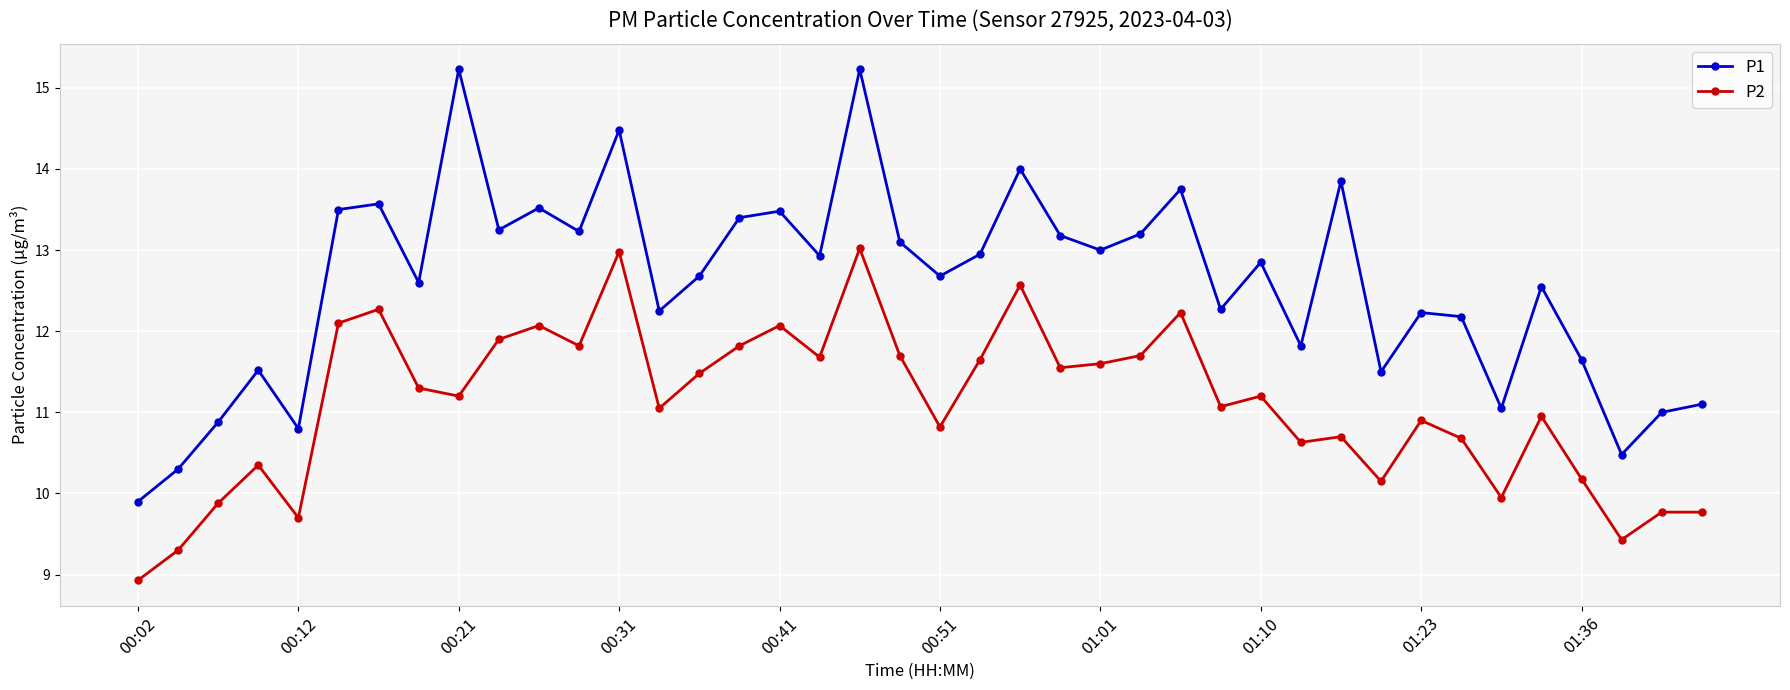

What is the maximum value for P2?

13.0